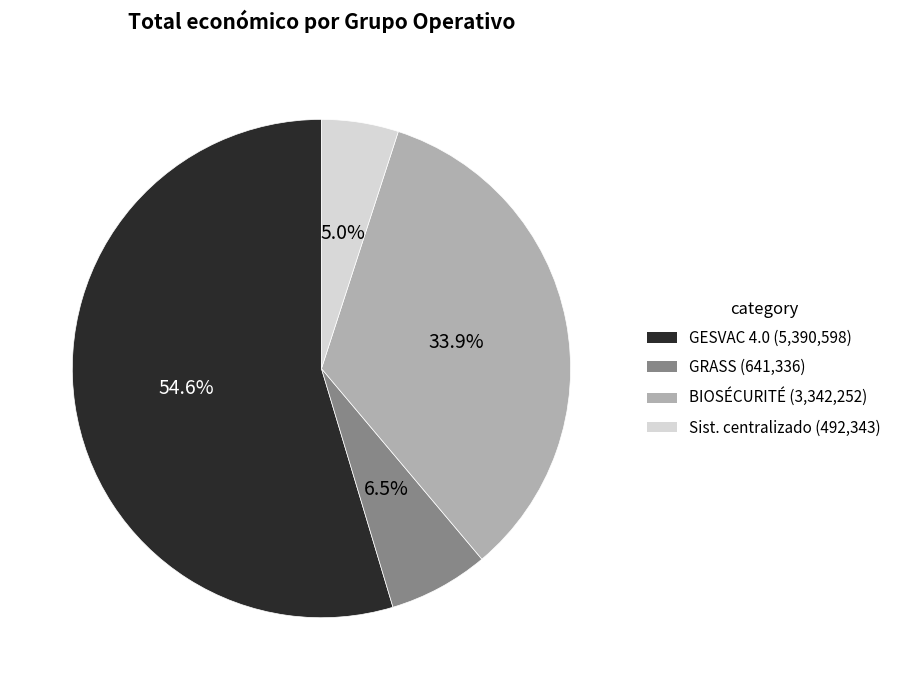

Which category has the biggest portion of the pie?

Groupe opérationnel GESVAC 4.0